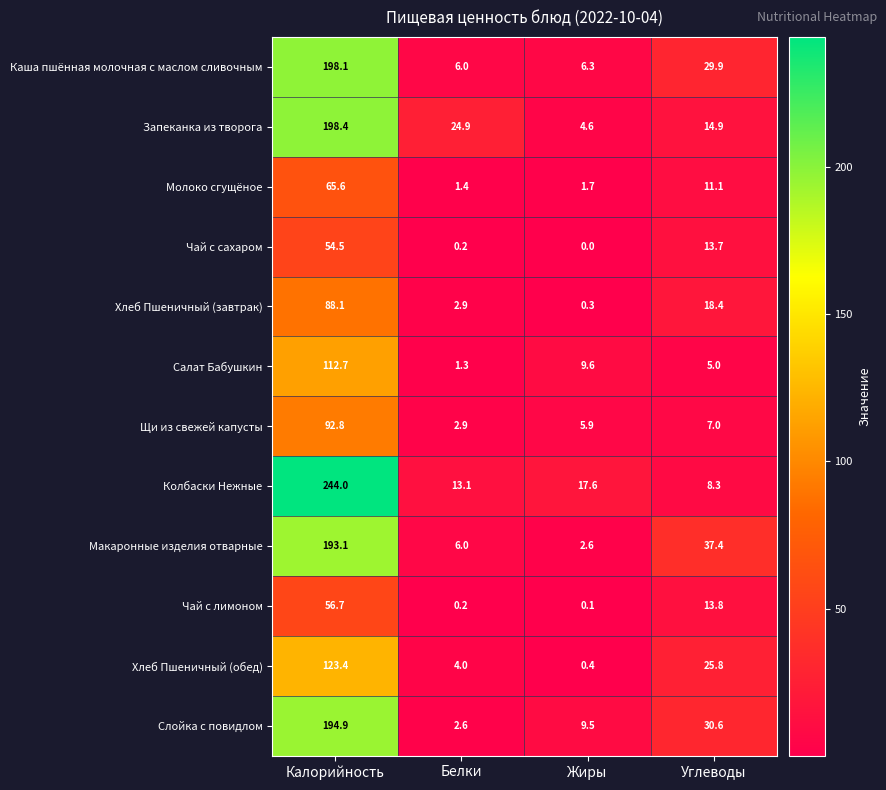

What is the average value of the Чай с сахаром series?

17.1